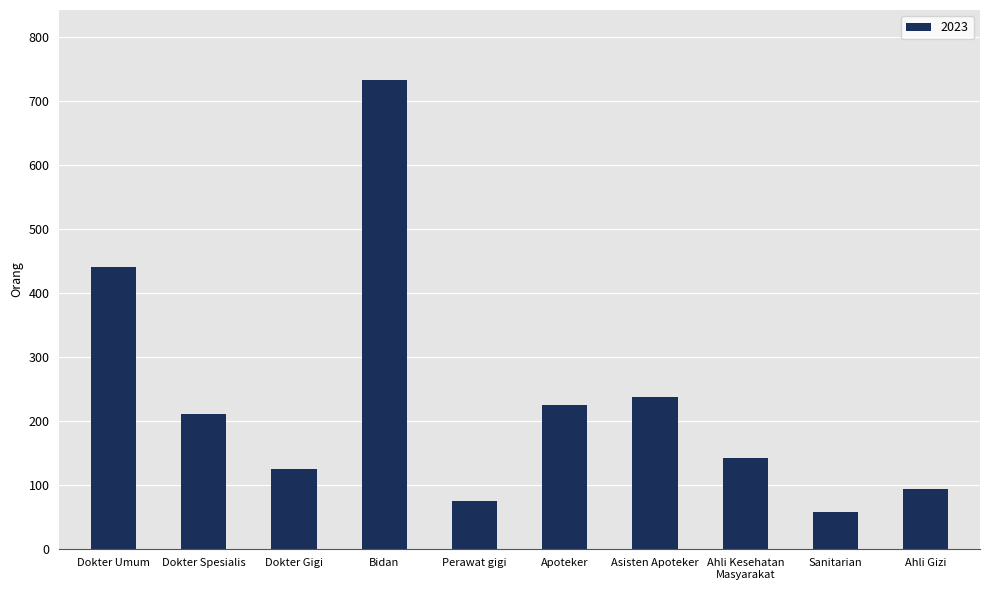

At which label does the data first exceed 210?

Dokter Umum